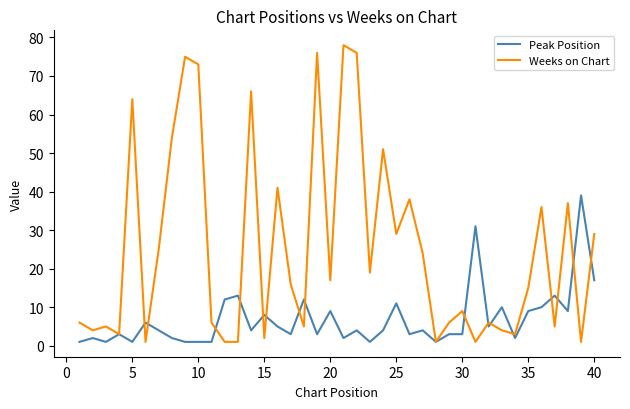

What is the difference between the maximum and minimum values in the Peak Position series?

38